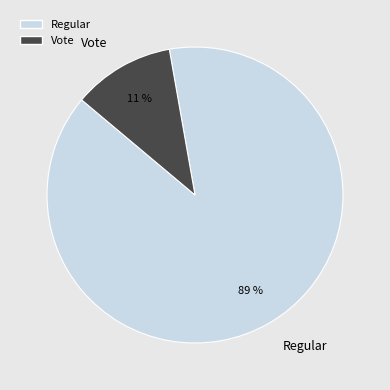

Do Regular and Vote together represent more than half of the pie?

Yes